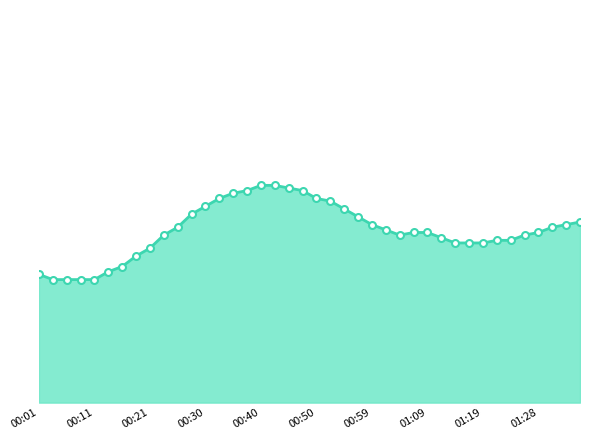

Where is the data nearest to the value 20?

00:13